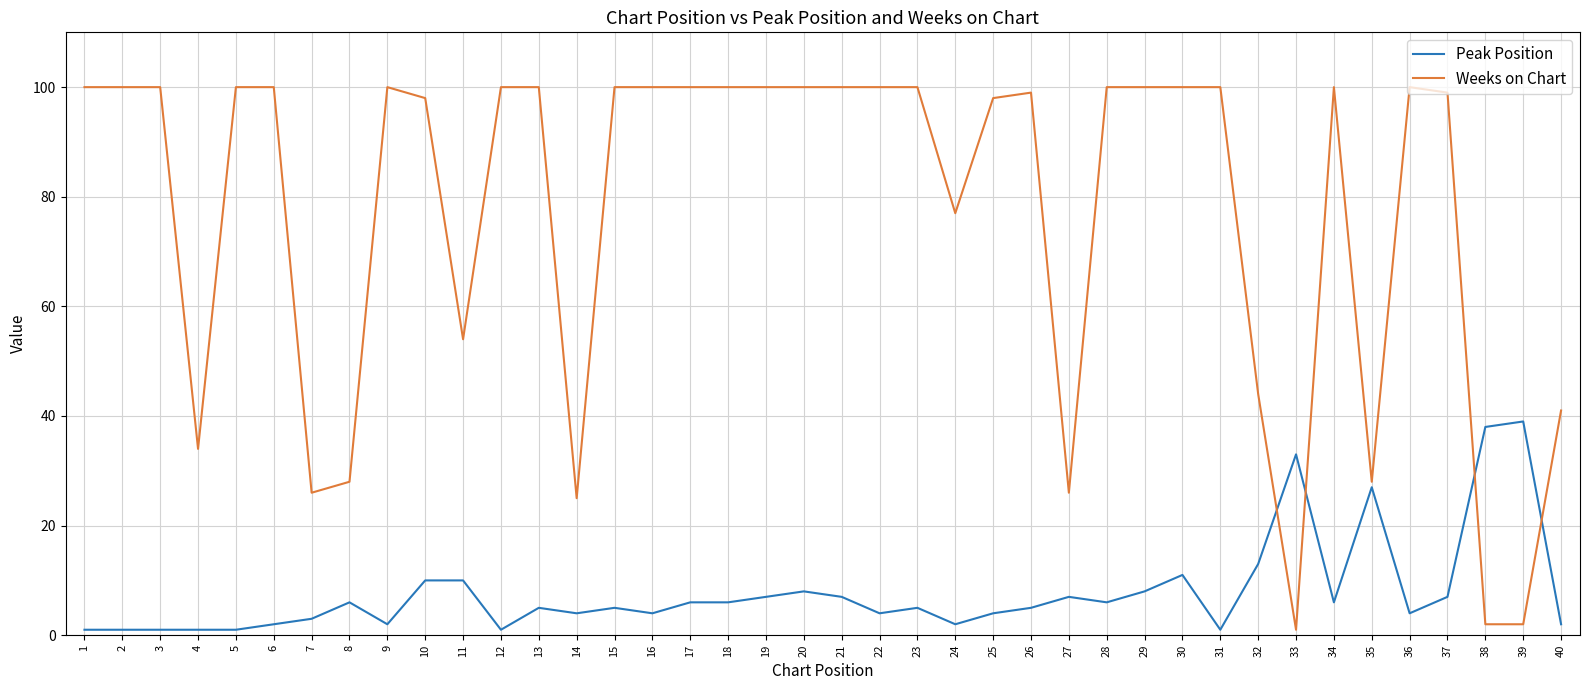

True or false: Weeks on Chart and Peak Position intersect in this chart.

True